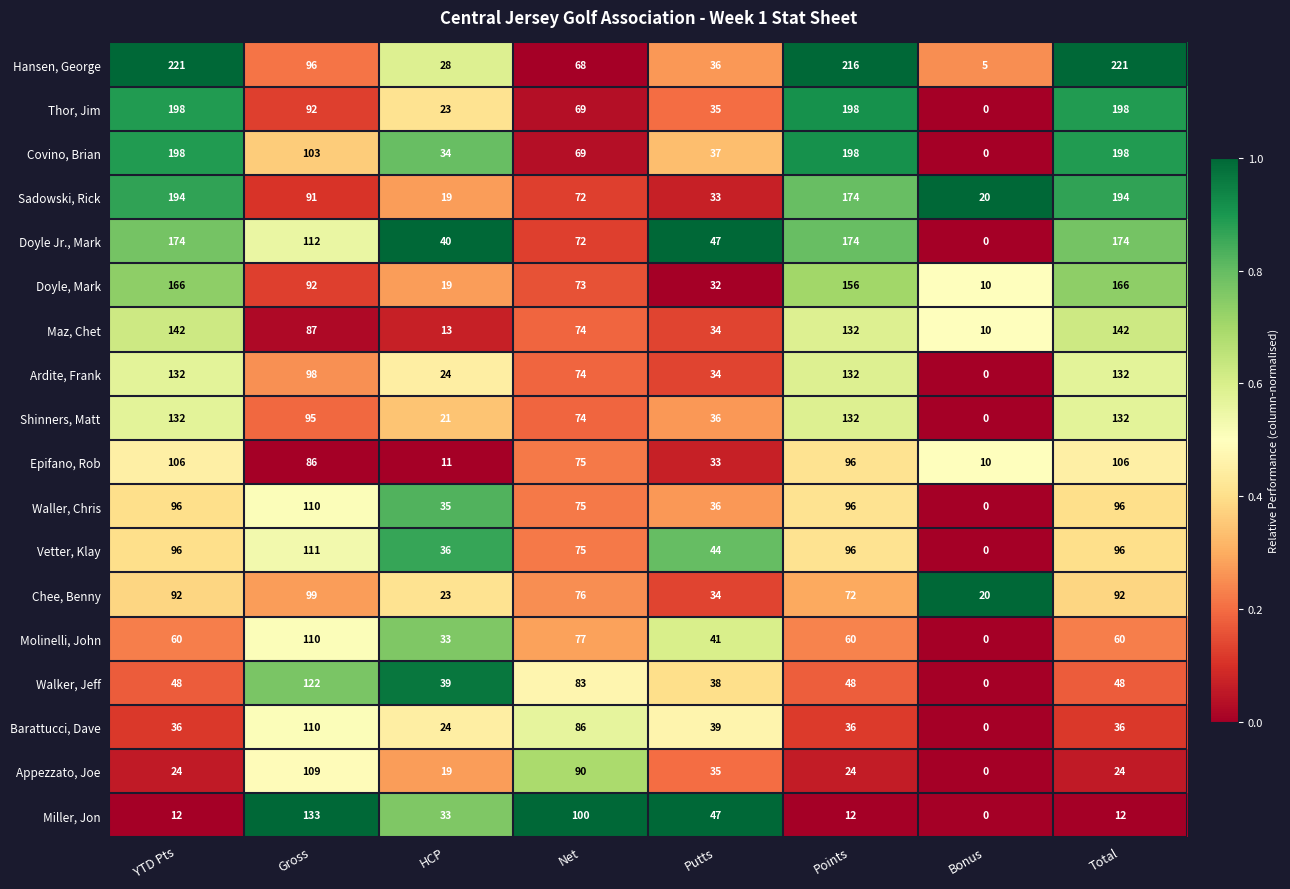

Is it true that Molinelli, John equals -36 at Bonus?

False